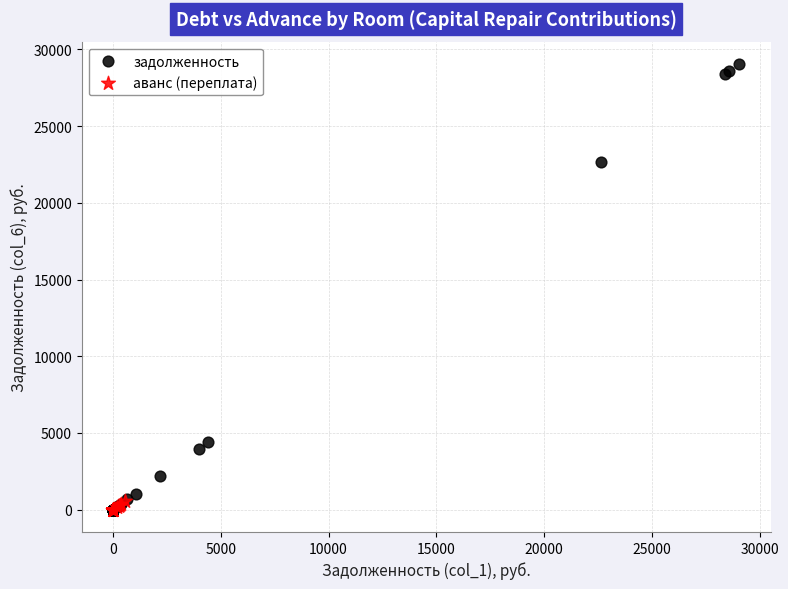

Which series reaches the maximum Y coordinate?

задолженность